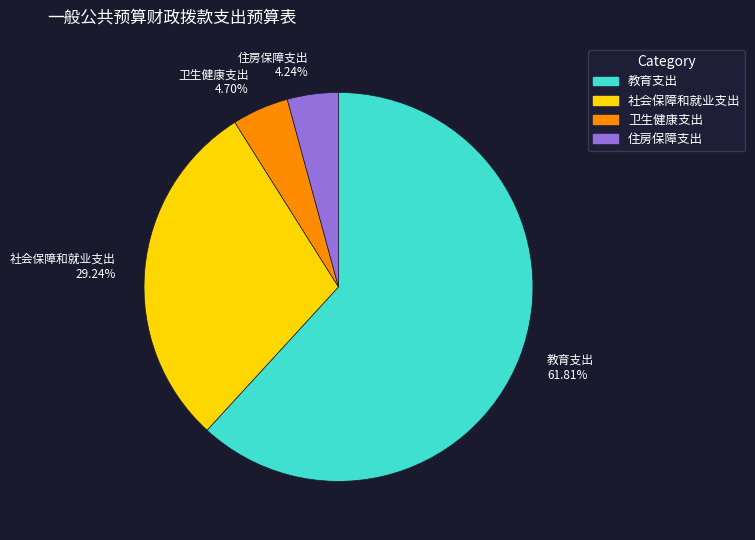

Count the number of slices in the pie.

4